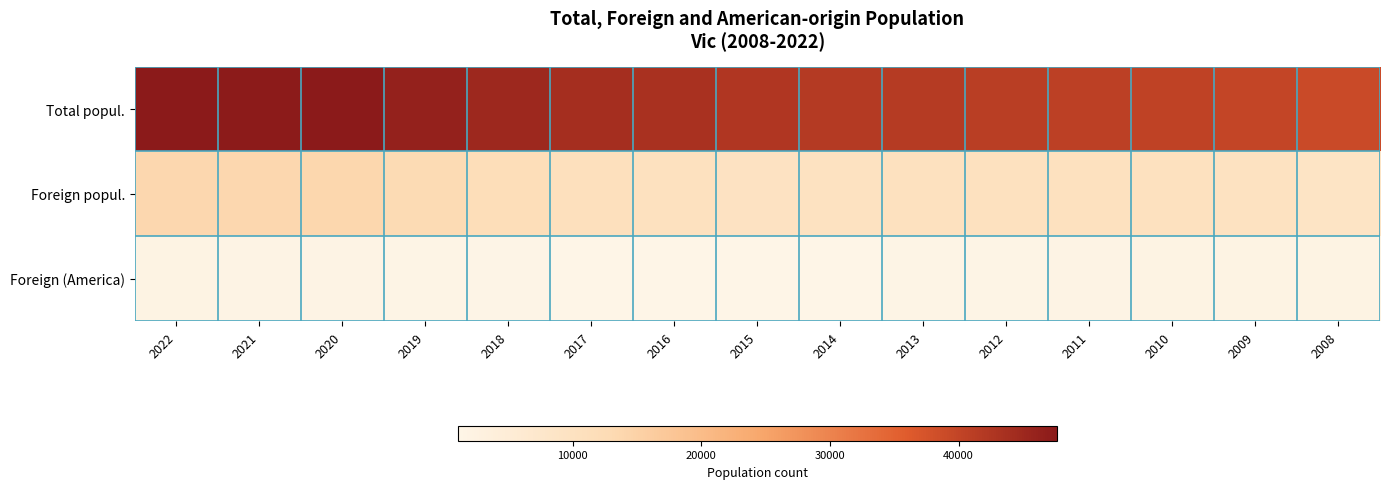

What is the total value across all series at 2010?

52892